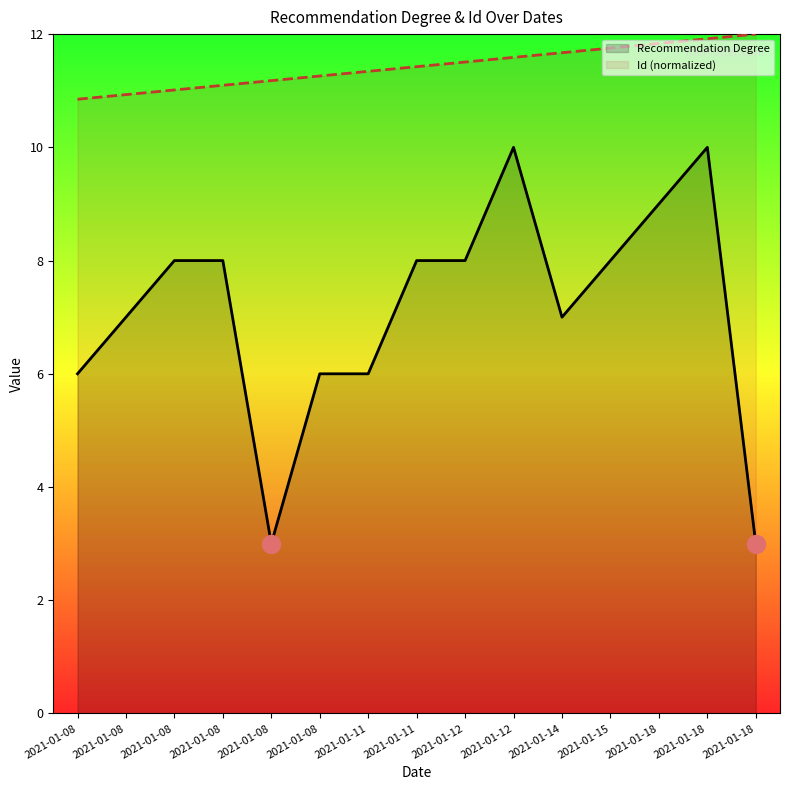

True or false: Recommendation Degree and Id (normalized) intersect in this chart.

False